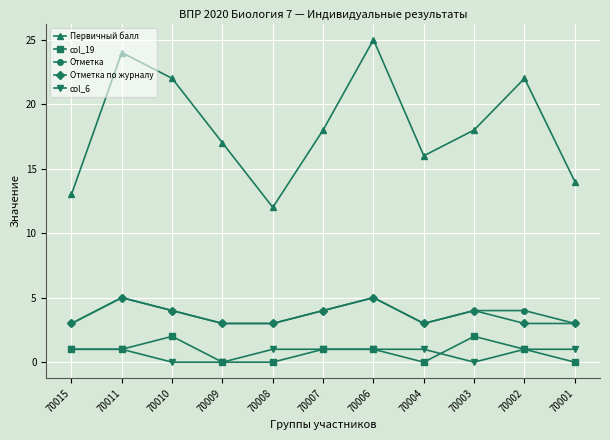

Which series has the largest range (max minus min)?

Первичный балл